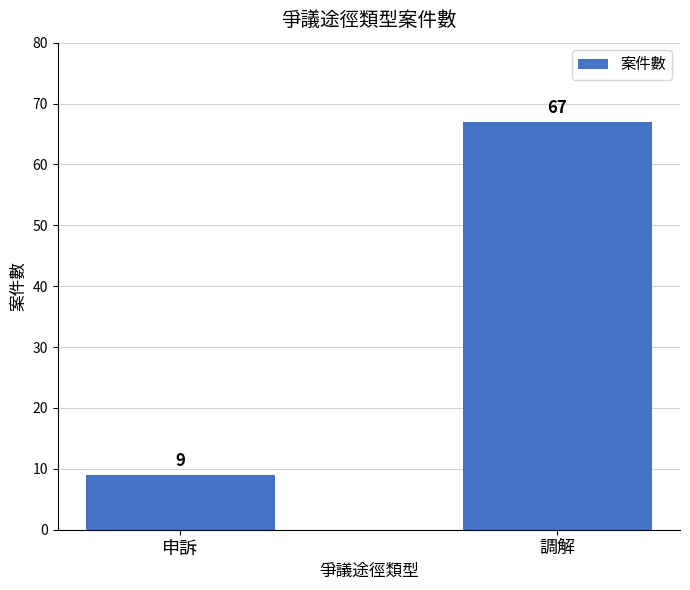

Reading left to right, what are all the values shown in this chart?

9	67